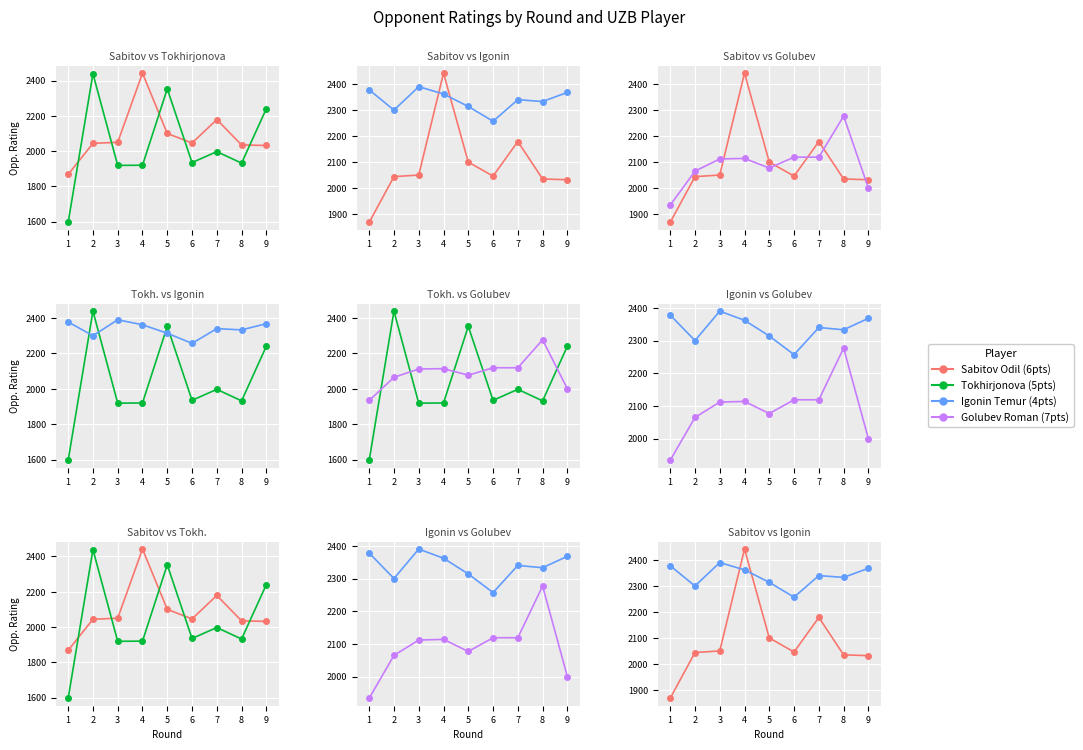

How many intersections are there between Sabitov Odil (6pts) and Tokhirjonova (5pts)?

5